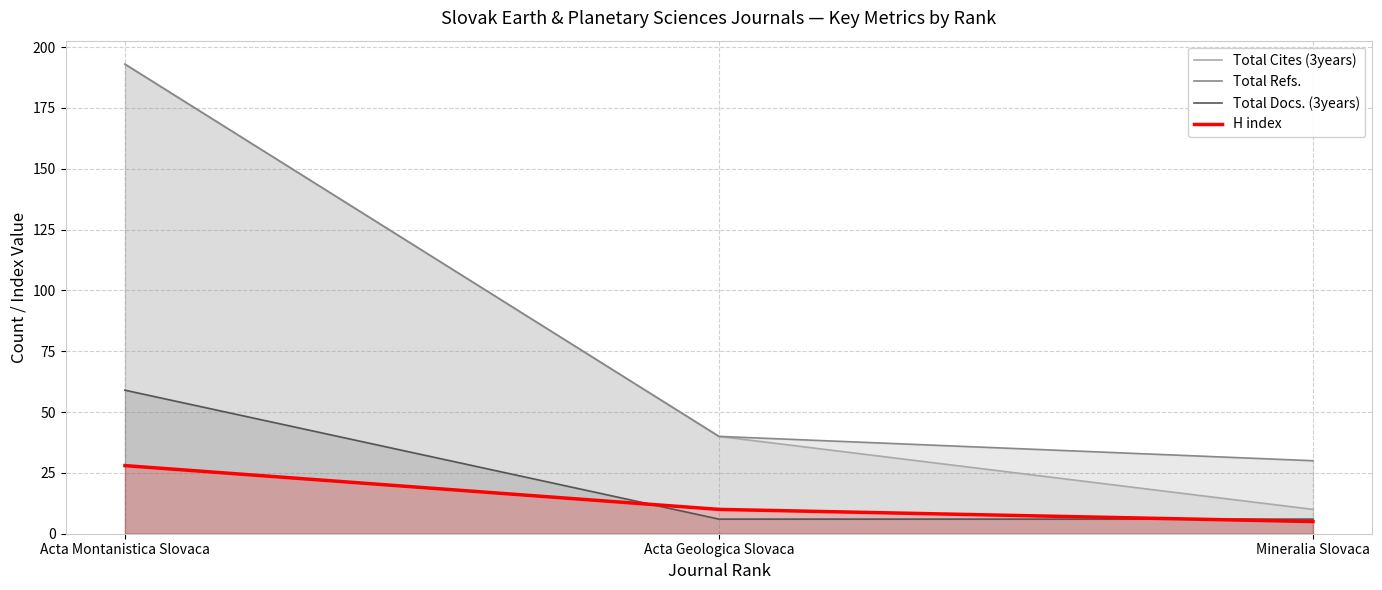

What is the greatest value displayed?

193